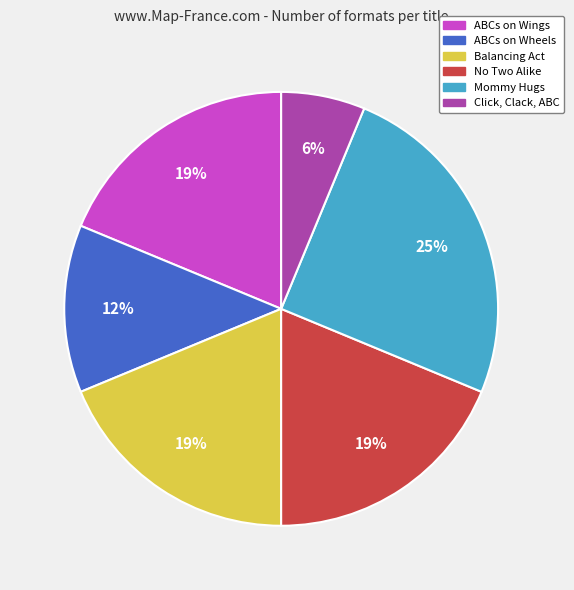

Does ABCs on Wings account for over 50% of the chart?

No